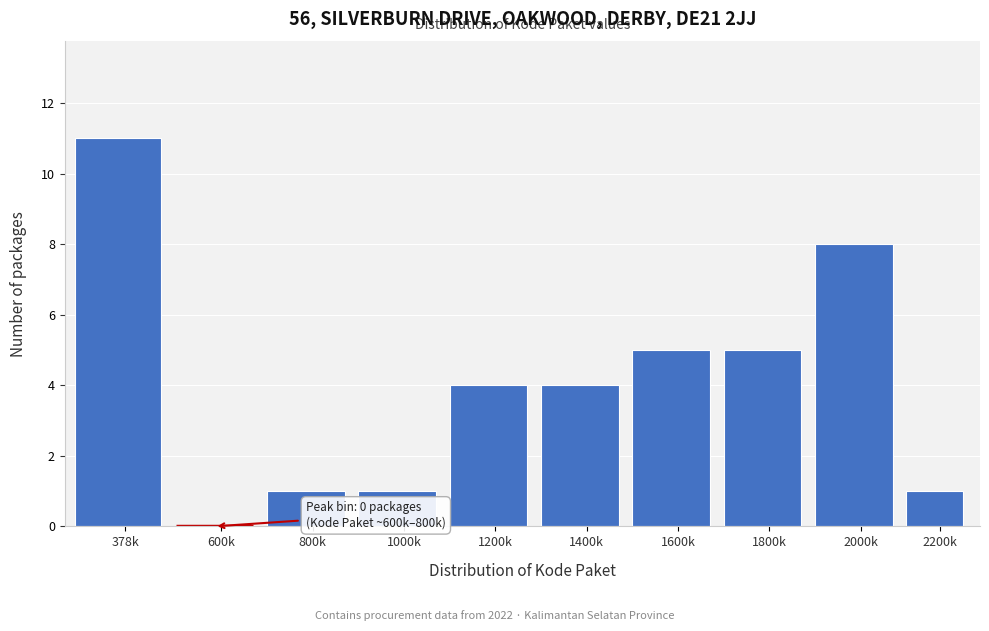

Reading left to right, transcribe all the data shown in this chart.

378k=11	600k=0	800k=1	1000k=1	1200k=4	1400k=4	1600k=5	1800k=5	2000k=8	2200k=1